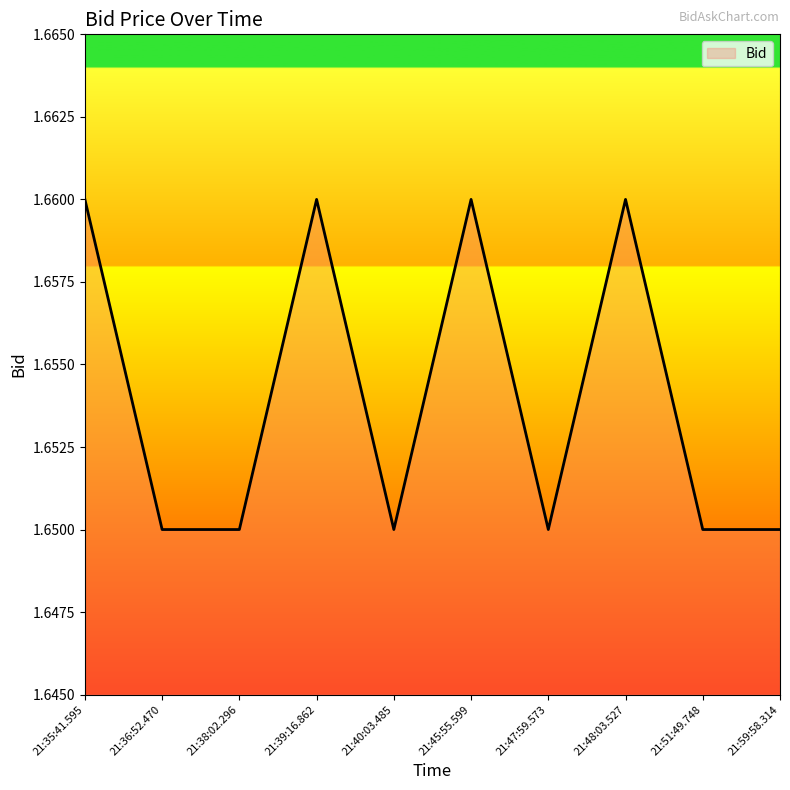

Which has a higher value, 21:39:16.862 or 21:51:49.748?

21:39:16.862